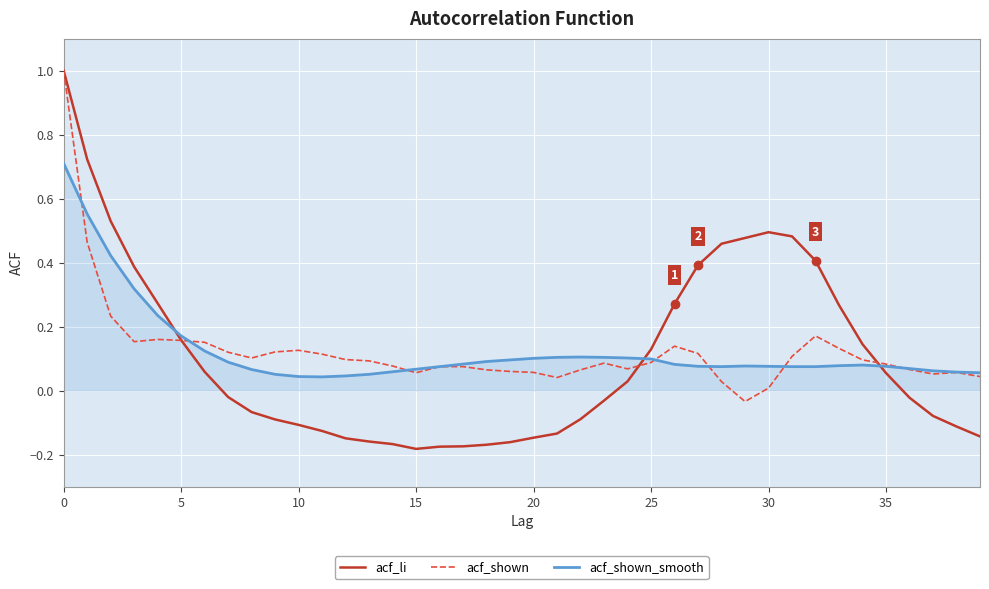

Which series has the largest range (max minus min)?

acf_li